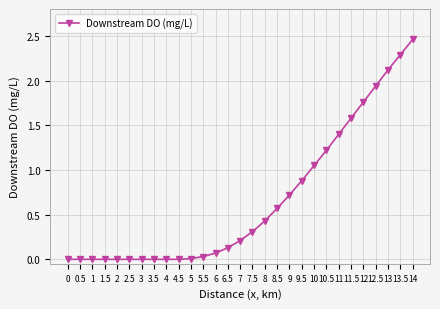

What is the difference between the second highest and second lowest values?

2.3